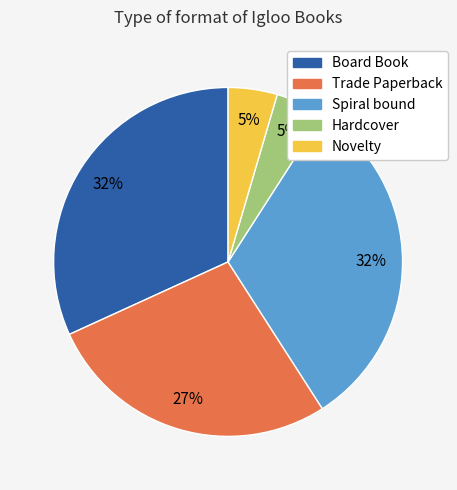

Is the sum of Hardcover and Novelty greater than half?

No